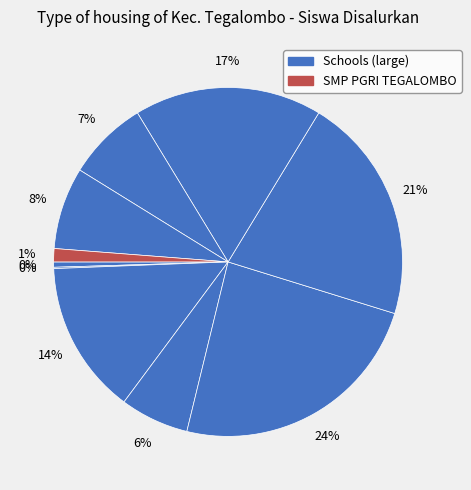

Which category has the smallest portion of the pie?

PKBM MANDIRI CERDAS